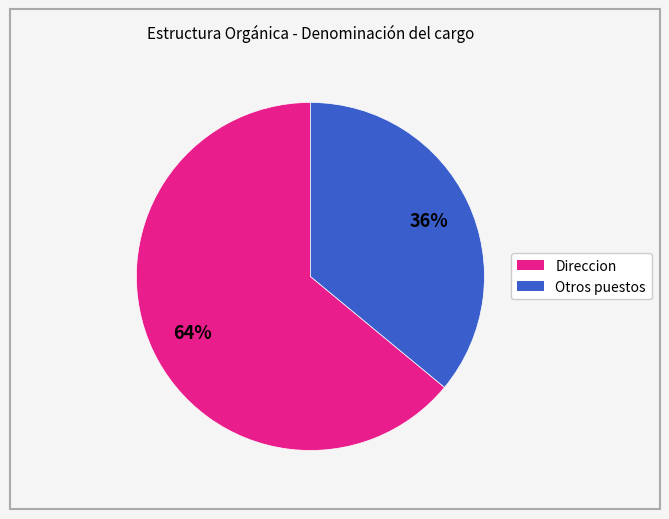

Is Direccion the majority of the pie?

Yes